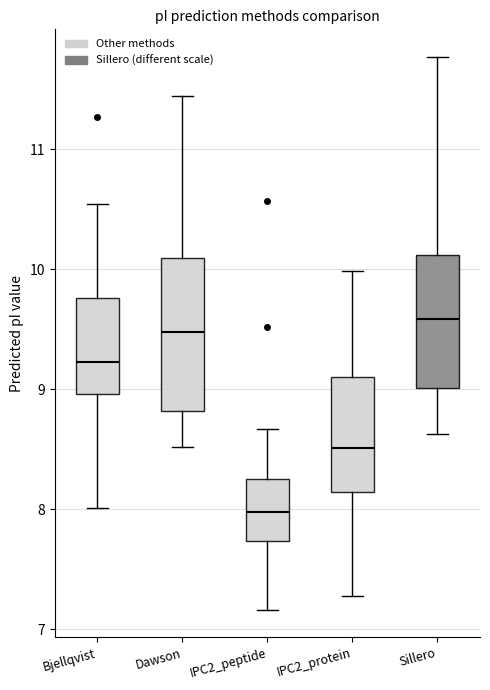

Reading left to right, read every box against the y-axis: the position of its median line, the range the box covers, and the ends of its whiskers. The values are not printed on the chart, so give them approximately, as read against the axis.

Bjellqvist: median 9.2, box 9.0 to 9.8, whiskers 8.0 to 10.5
Dawson: median 9.5, box 8.8 to 10.1, whiskers 8.5 to 11.4
IPC2_peptide: median 8.0, box 7.7 to 8.3, whiskers 7.2 to 8.7
IPC2_protein: median 8.5, box 8.1 to 9.1, whiskers 7.3 to 10.0
Sillero: median 9.6, box 9.0 to 10.1, whiskers 8.6 to 11.8